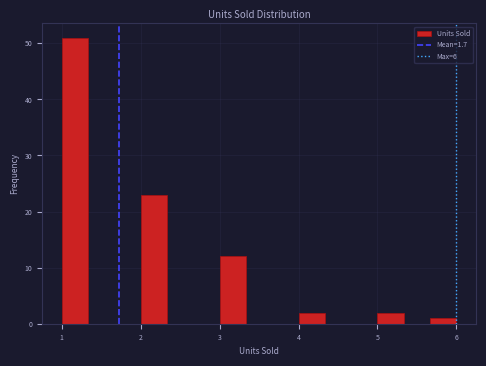

Around what value on the x-axis is the tallest bar? Give the approximate position of its centre, as read against the axis.

1.2